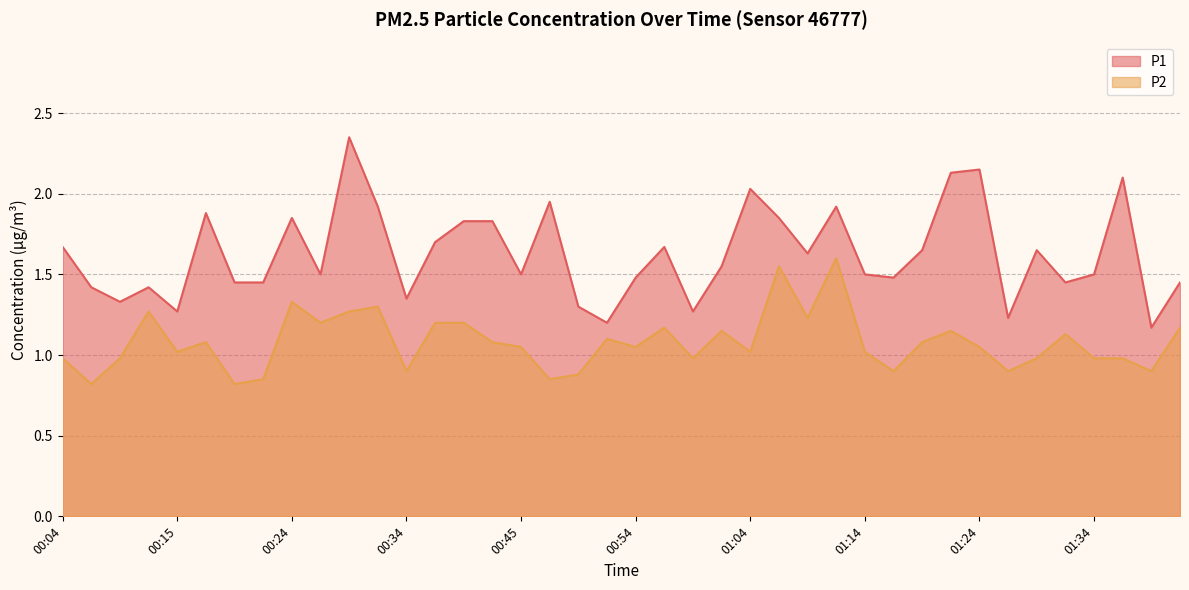

What is the greatest value displayed?

2.4